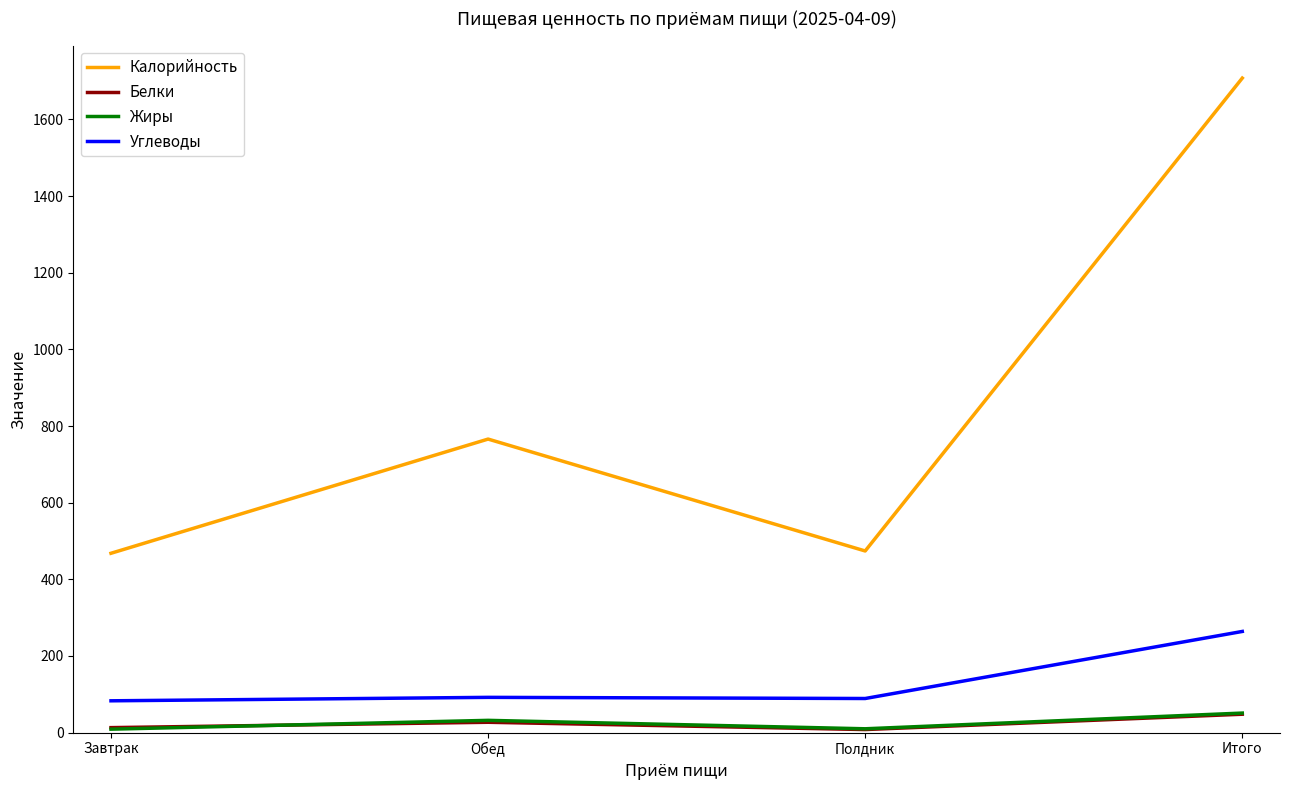

At which label is Калорийность closest to 1088?

Обед